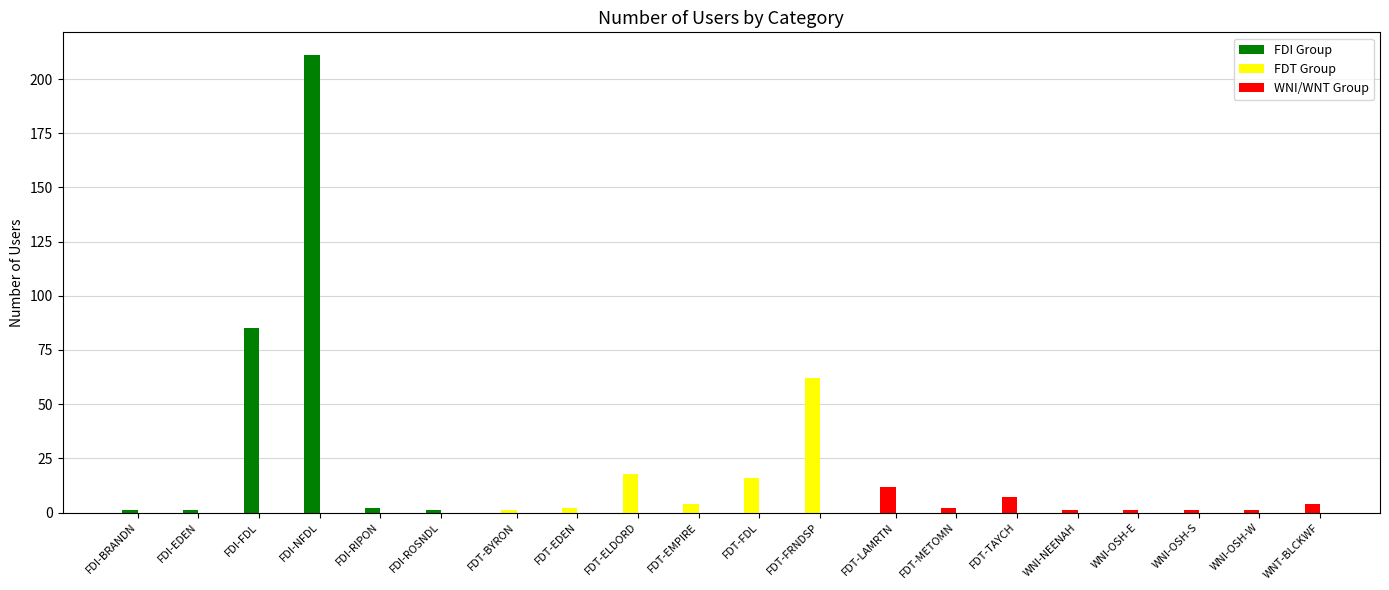

Rank the categories by value from highest to lowest.

FDI-NFDL, FDI-FDL, FDT-FRNDSP, FDT-ELDORD, FDT-FDL, FDT-LAMRTN, FDT-TAYCH, FDT-EMPIRE, WNT-BLCKWF, FDI-RIPON, FDT-EDEN, FDT-METOMN, FDI-BRANDN, FDI-EDEN, FDI-ROSNDL, FDT-BYRON, WNI-NEENAH, WNI-OSH-E, WNI-OSH-S, WNI-OSH-W